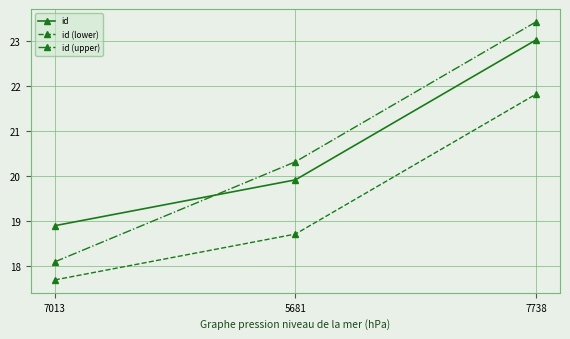

What is the average value of the id (upper) series?

20611